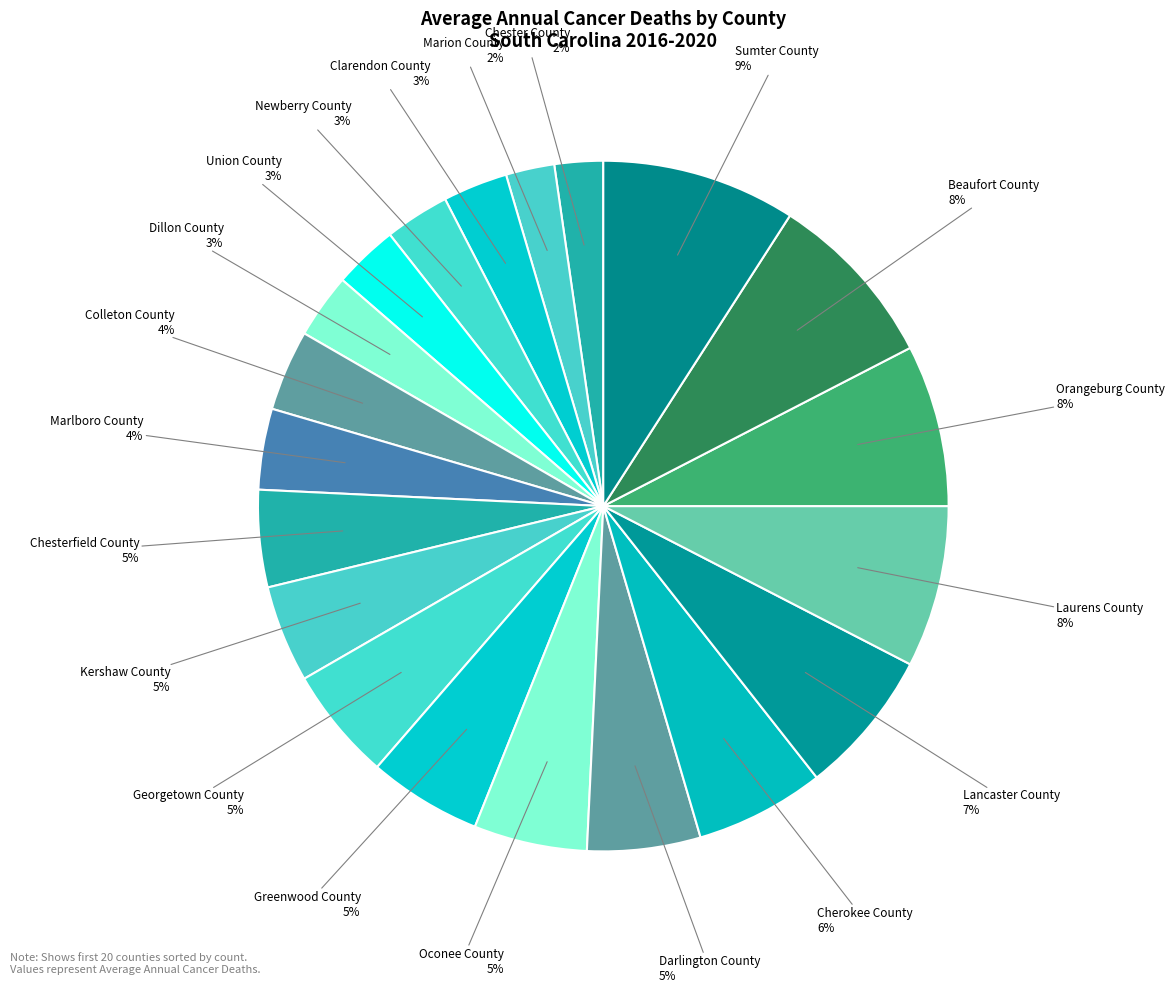

What is the largest slice in the pie chart?

Sumter County